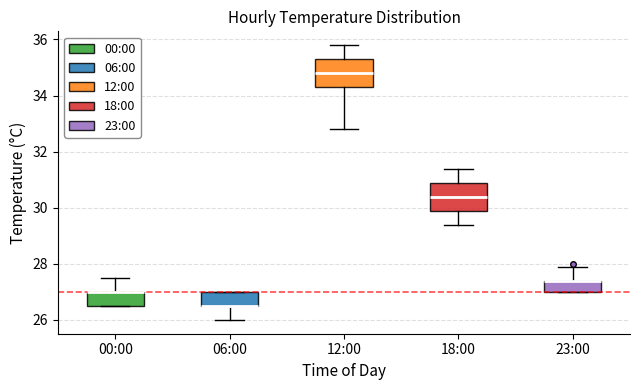

Reading left to right, transcribe this box plot: for each box, give where its median line is, the range the box spans, and where its two whiskers end, as read against the y-axis. The values are not printed on the chart, so give them approximately, as read against the axis.

00:00: median 27.0 (drawn on the box's upper edge), box 26.6 to 27.0, whiskers 26.6 to 27.6
06:00: median 26.6 (drawn on the box's lower edge), box 26.6 to 27.0, whiskers 26.0 to 27.0
12:00: median 34.8, box 34.4 to 35.4, whiskers 32.8 to 35.8
18:00: median 30.4, box 30.0 to 31.0, whiskers 29.4 to 31.4
23:00: median 27.4 (drawn on the box's upper edge), box 27.0 to 27.4, whiskers 27.0 to 28.0